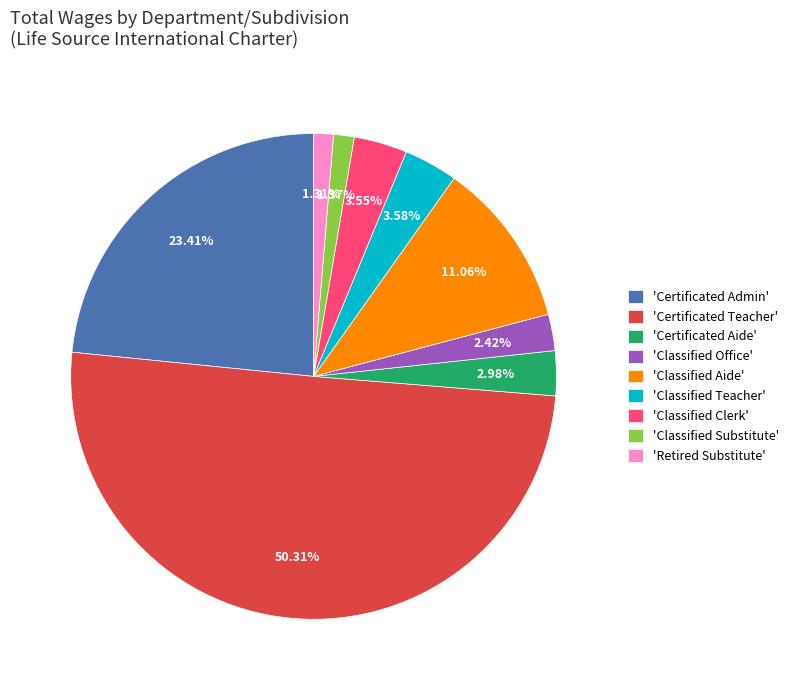

How many segments does this pie chart have?

9